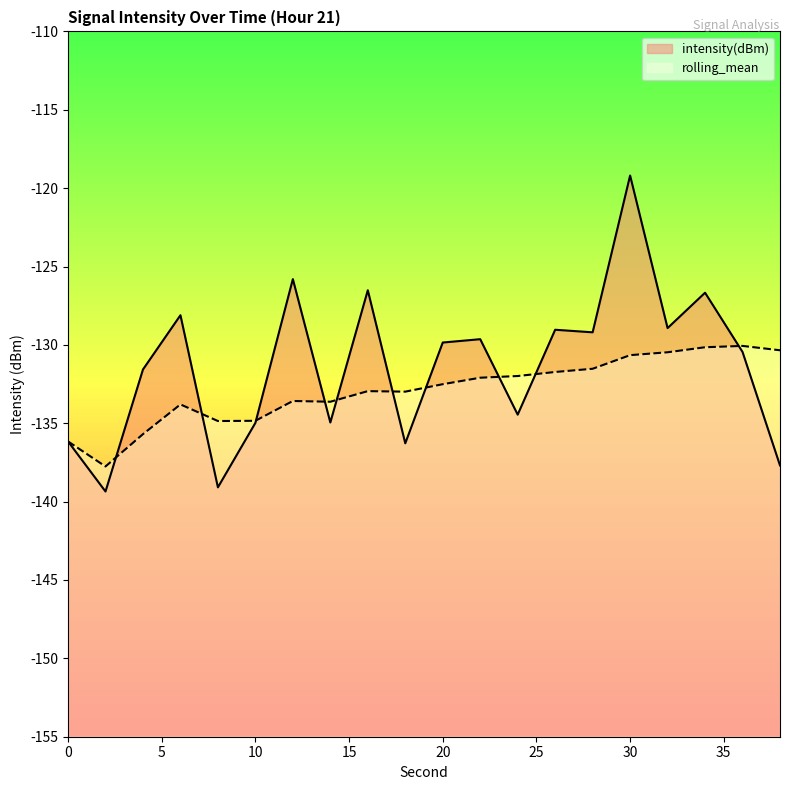

List the series in order of their overall mean, highest first.

intensity(dBm), rolling_mean